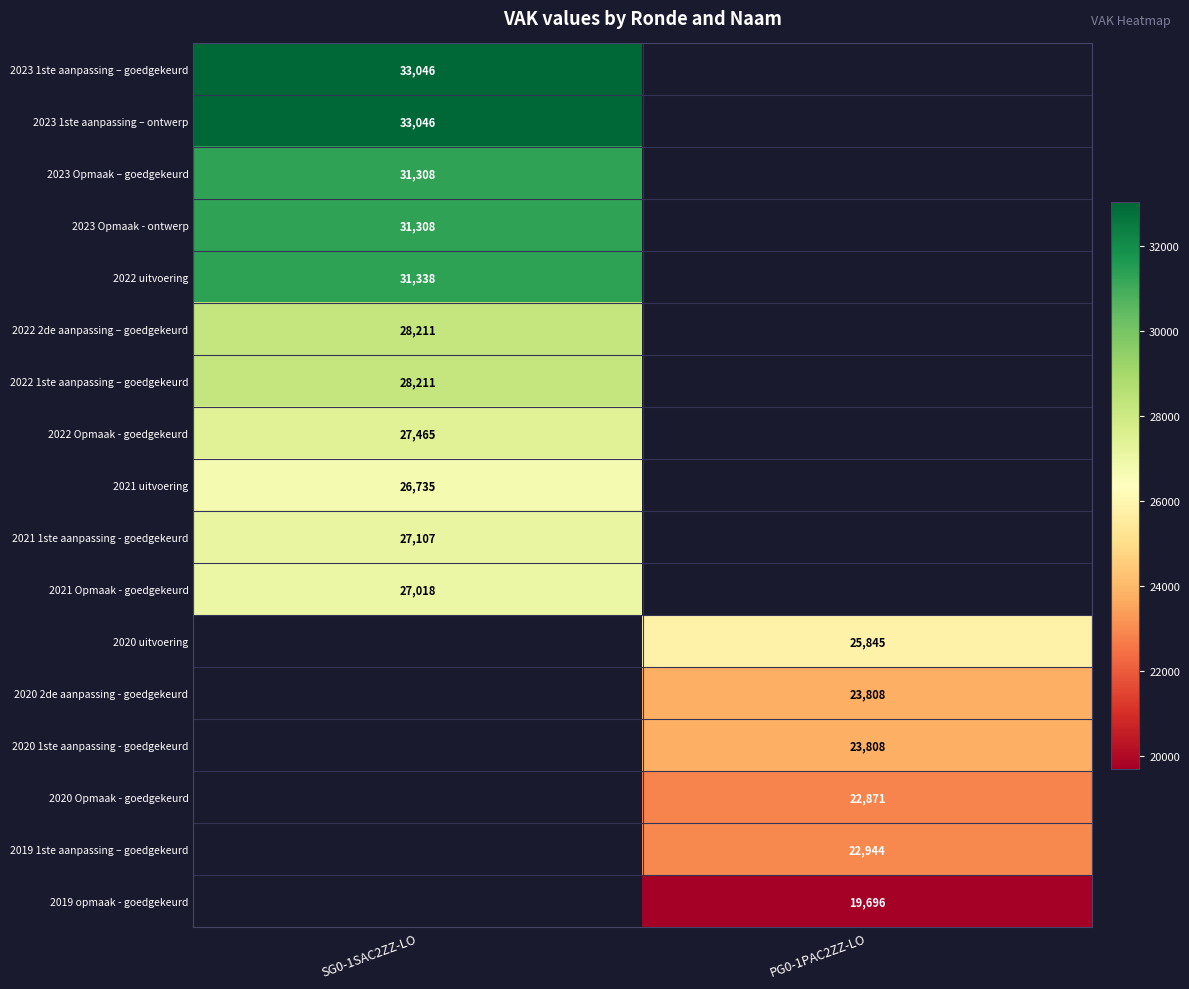

The 2020 1ste aanpassing - goedgekeurd series shows 8651.3 at PG0-1PAC2ZZ-LO. True or false?

False